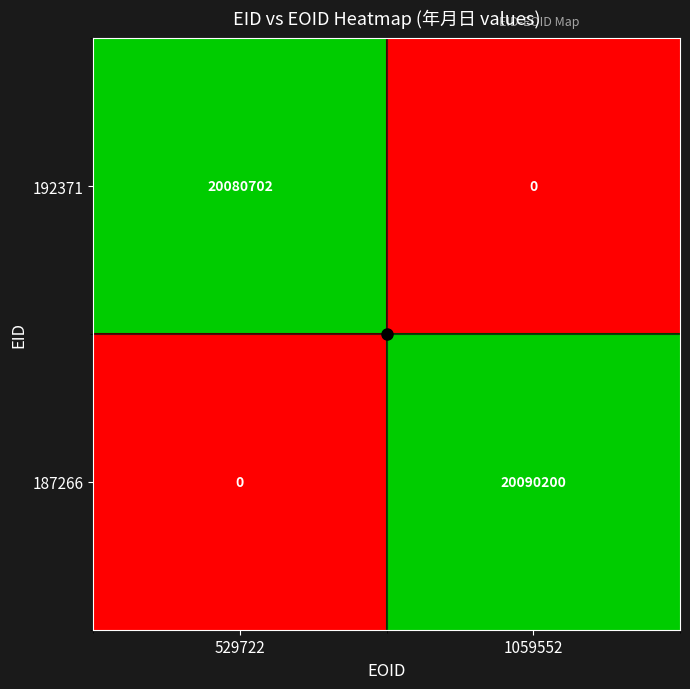

What is the maximum value for 192371?

20080702